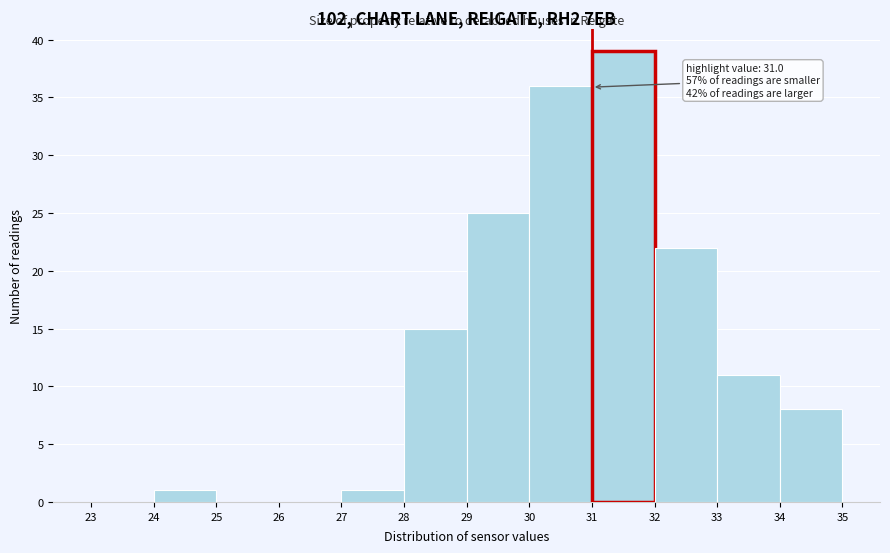

Over which range of the x-axis is the bar tallest?

31 to 32